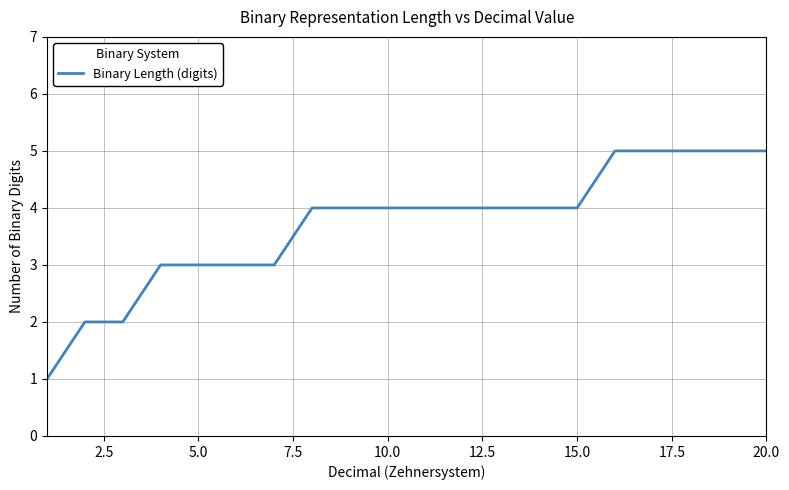

What is the sum of all values?

74